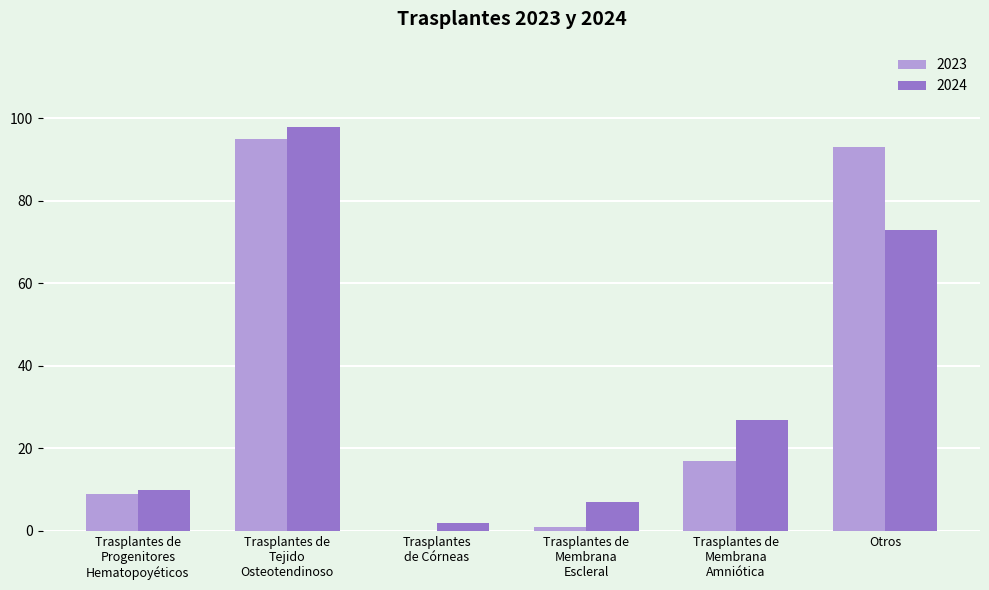

Read the 2024 value at Otros.

73